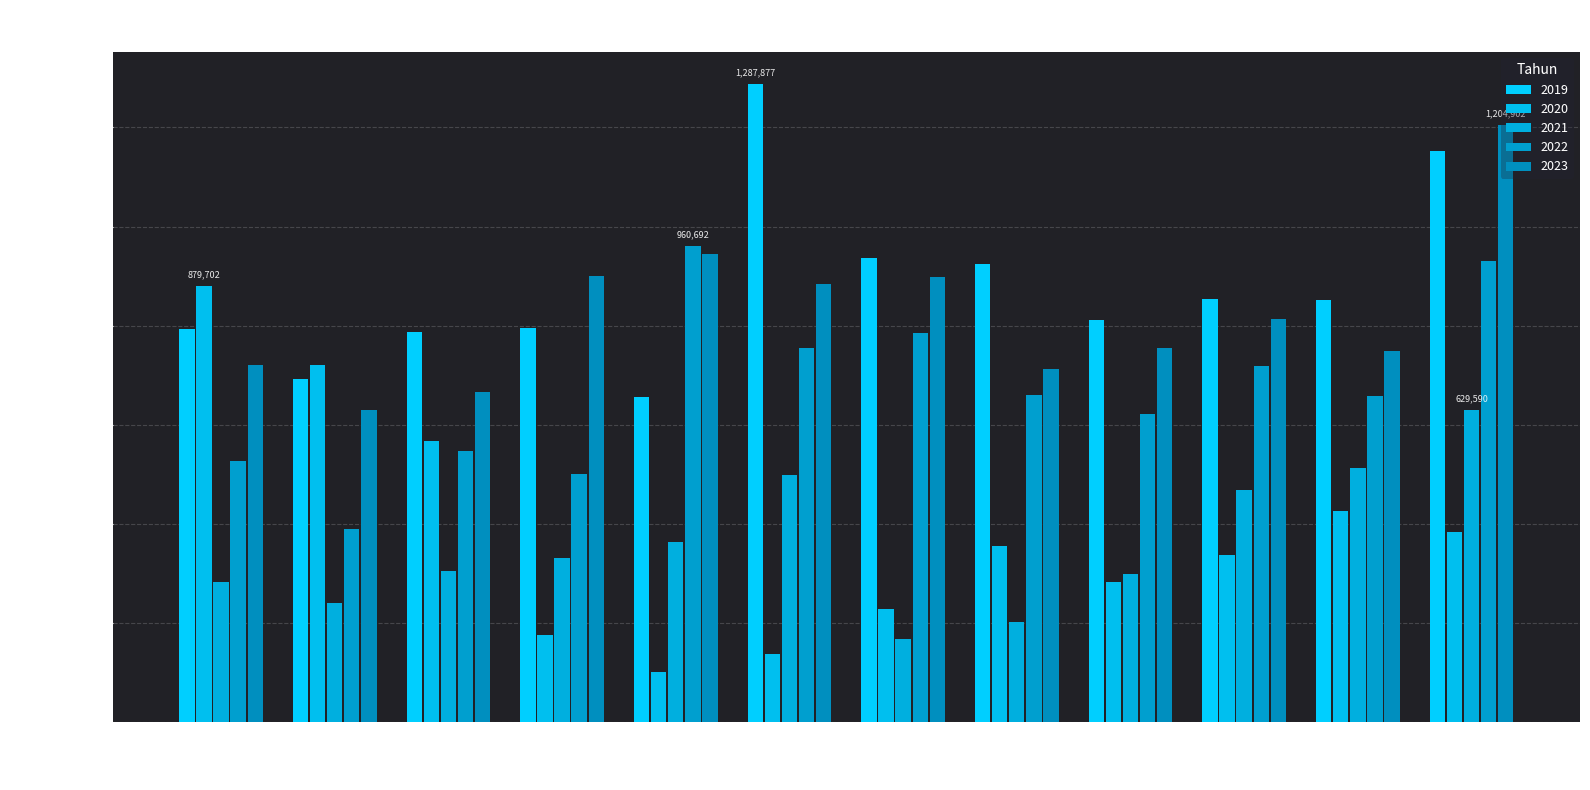

Which series has the widest spread of values?

2020